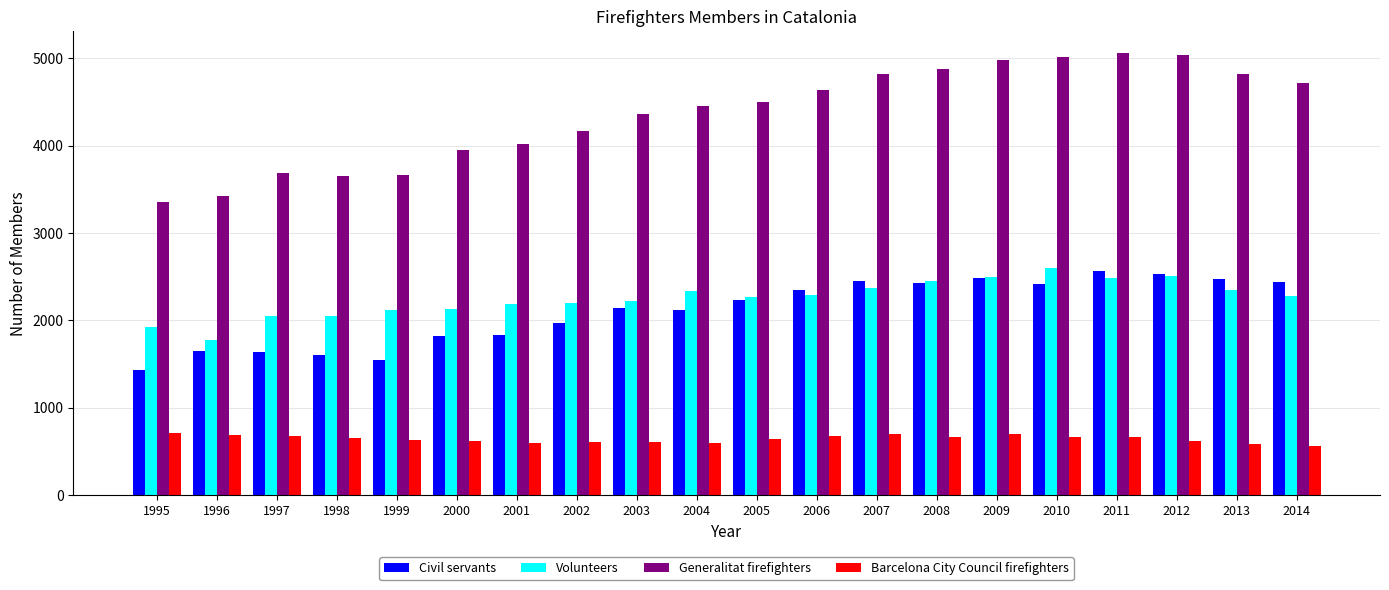

Which series has the largest total across all categories?

Generalitat firefighters